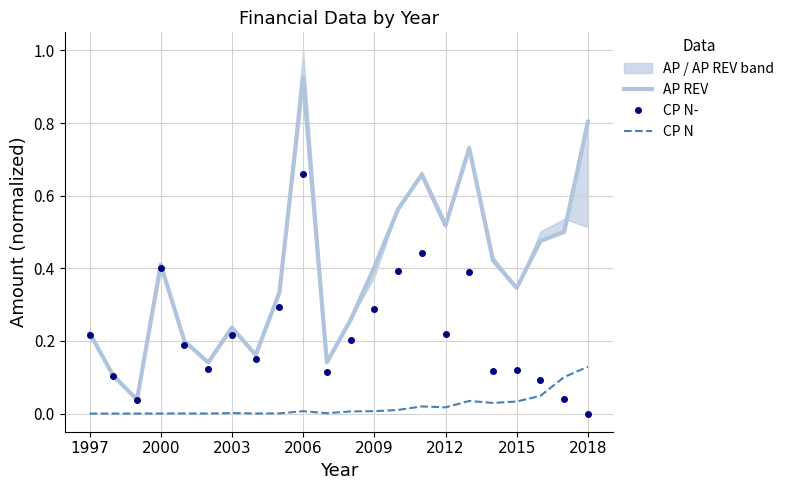

Rank the series by their maximum value, from lowest to highest.

CP N, CP N-, AP REV